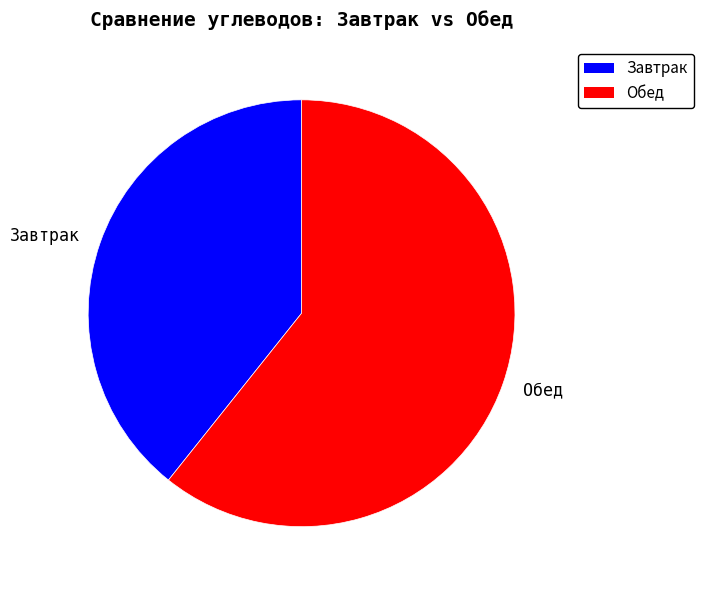

Approximately how many times larger is the value at Завтрак compared to Обед?

0.6